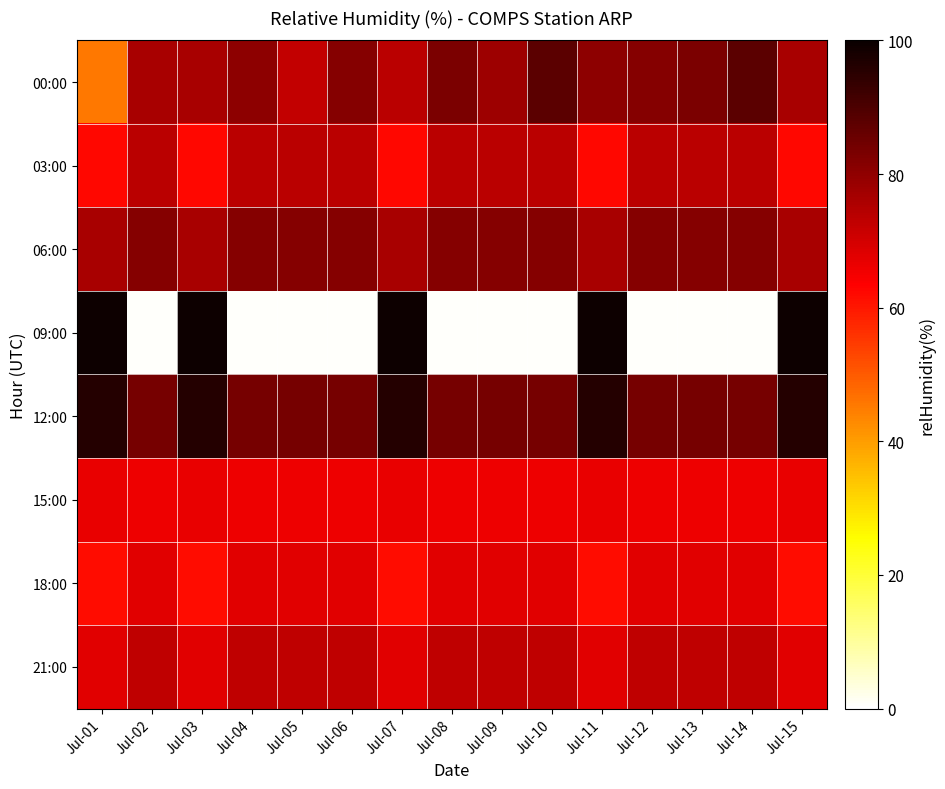

At how many categories does at least one series exceed 37?

15